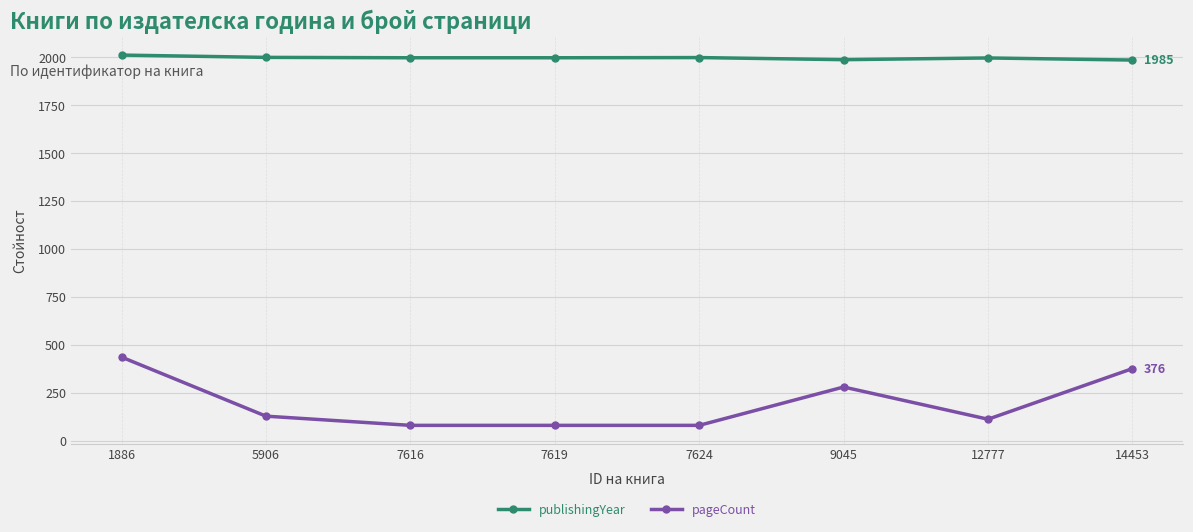

What are all the series names shown in the legend?

publishingYear, pageCount